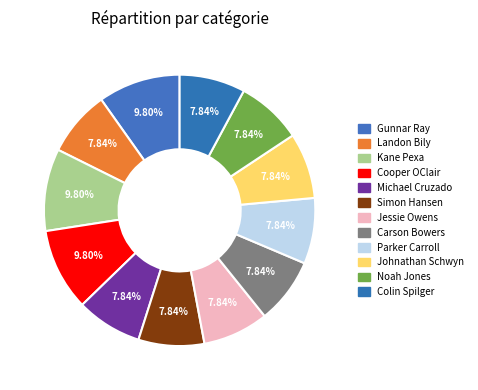

The Jessie Owens slice represents 8% of the pie. True or false?

True